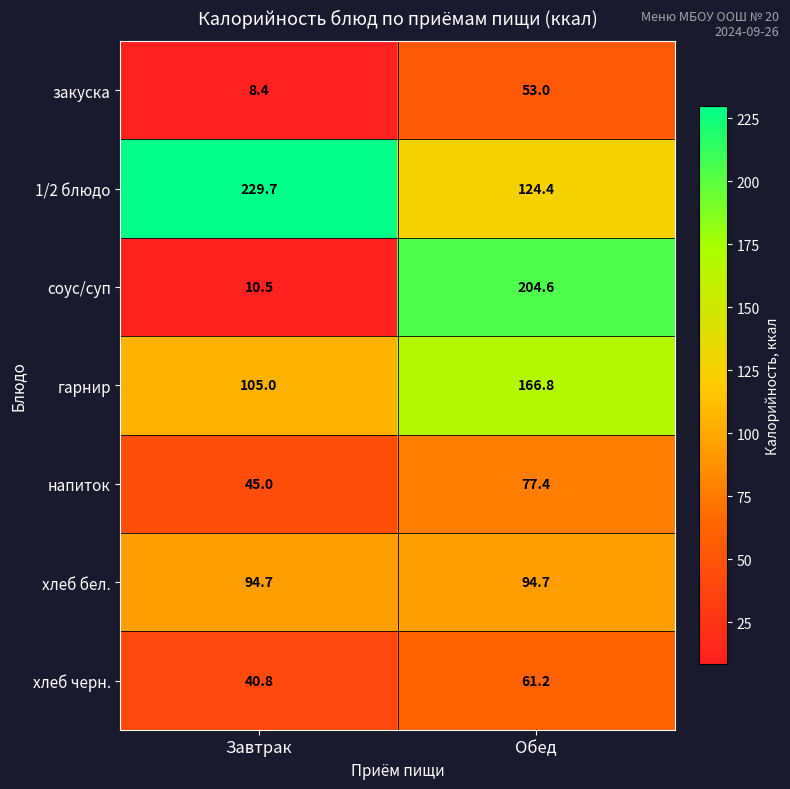

At which label is хлеб черн. closest to 51?

Завтрак